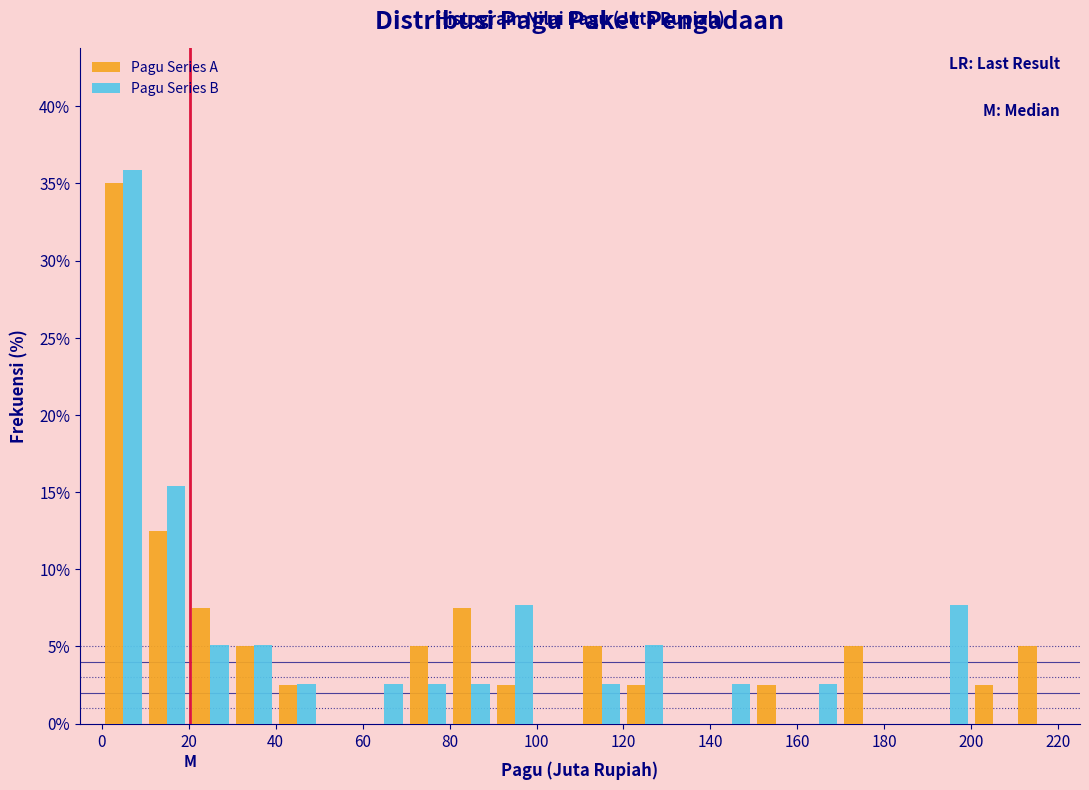

Reading left to right, transcribe this chart: for each range on the x-axis, give the height of each series' bar. The values are not printed on the chart, so give them approximately, as read against the axis.

0 to 10: Pagu Series A=35.0	Pagu Series B=36.0
10 to 20: Pagu Series A=12.5	Pagu Series B=15.5
20 to 30: Pagu Series A=7.5	Pagu Series B=5.0
30 to 40: Pagu Series A=5.0	Pagu Series B=5.0
40 to 50: Pagu Series A=2.5	Pagu Series B=2.5
50 to 60: Pagu Series A=0	Pagu Series B=0
60 to 70: Pagu Series A=0	Pagu Series B=2.5
70 to 80: Pagu Series A=5.0	Pagu Series B=2.5
80 to 90: Pagu Series A=7.5	Pagu Series B=2.5
90 to 100: Pagu Series A=2.5	Pagu Series B=7.5
100 to 110: Pagu Series A=0	Pagu Series B=0
110 to 120: Pagu Series A=5.0	Pagu Series B=2.5
120 to 130: Pagu Series A=2.5	Pagu Series B=5.0
130 to 140: Pagu Series A=0	Pagu Series B=0
140 to 150: Pagu Series A=0	Pagu Series B=2.5
150 to 160: Pagu Series A=2.5	Pagu Series B=0
160 to 170: Pagu Series A=0	Pagu Series B=2.5
170 to 180: Pagu Series A=5.0	Pagu Series B=0
180 to 190: Pagu Series A=0	Pagu Series B=0
190 to 200: Pagu Series A=0	Pagu Series B=7.5
200 to 210: Pagu Series A=2.5	Pagu Series B=0
210 to 220: Pagu Series A=5.0	Pagu Series B=0